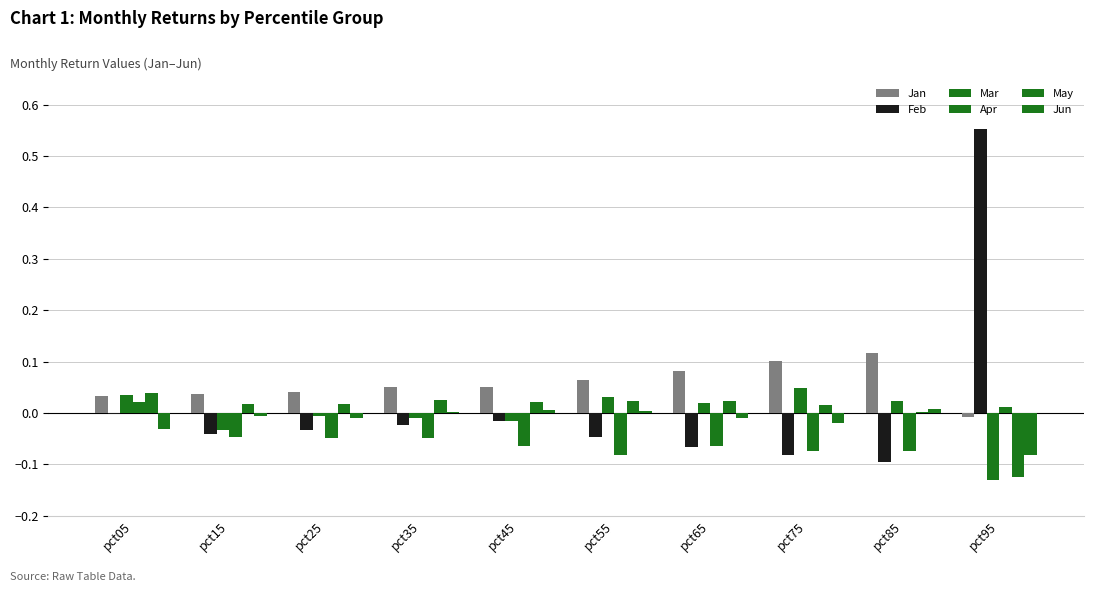

What is the difference between the maximum and minimum values in the Jun series?

0.1